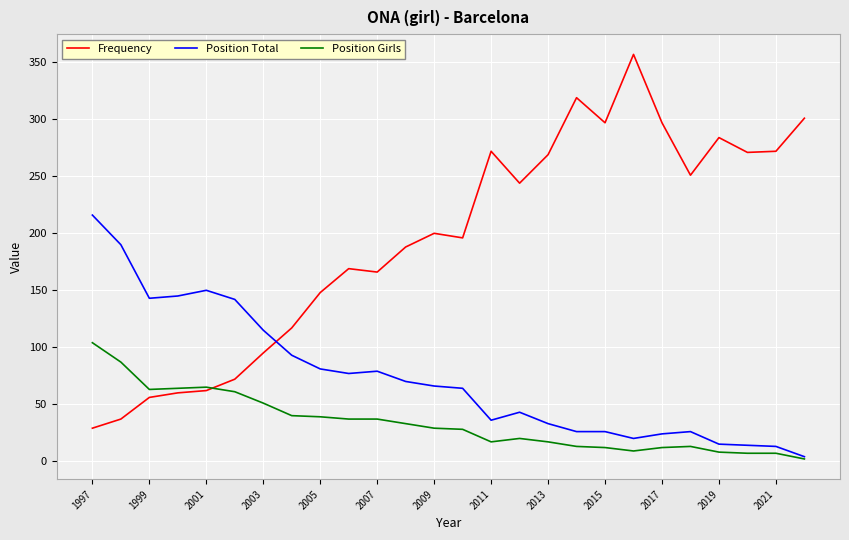

Which series has the largest range (max minus min)?

Frequency